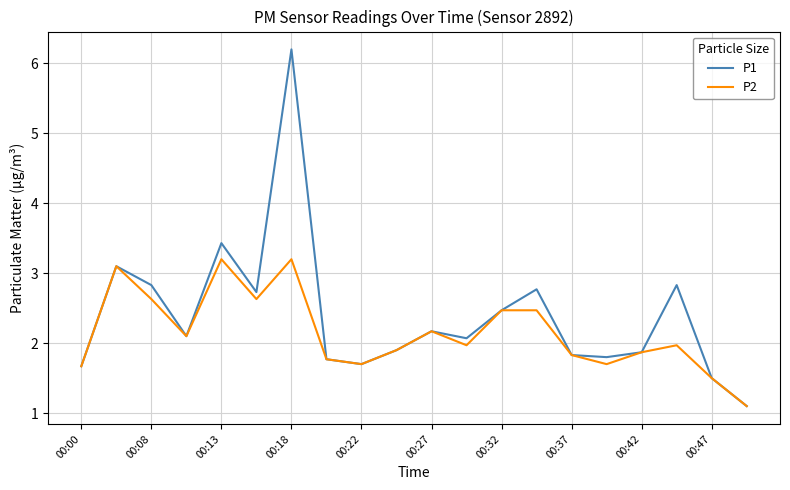

What is the lowest value of the P1 series?

1.1